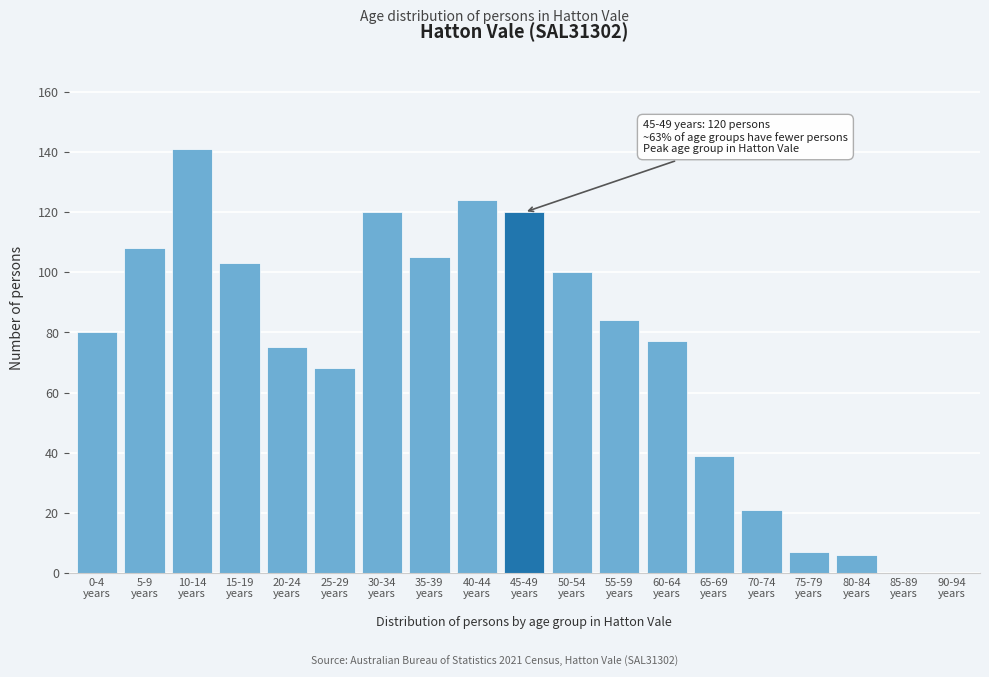

What is the greatest value displayed?

141